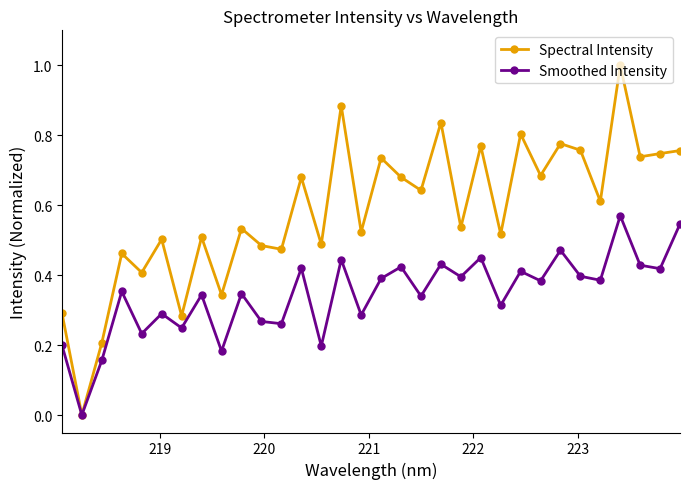

Which series has the widest spread of values?

Spectral Intensity